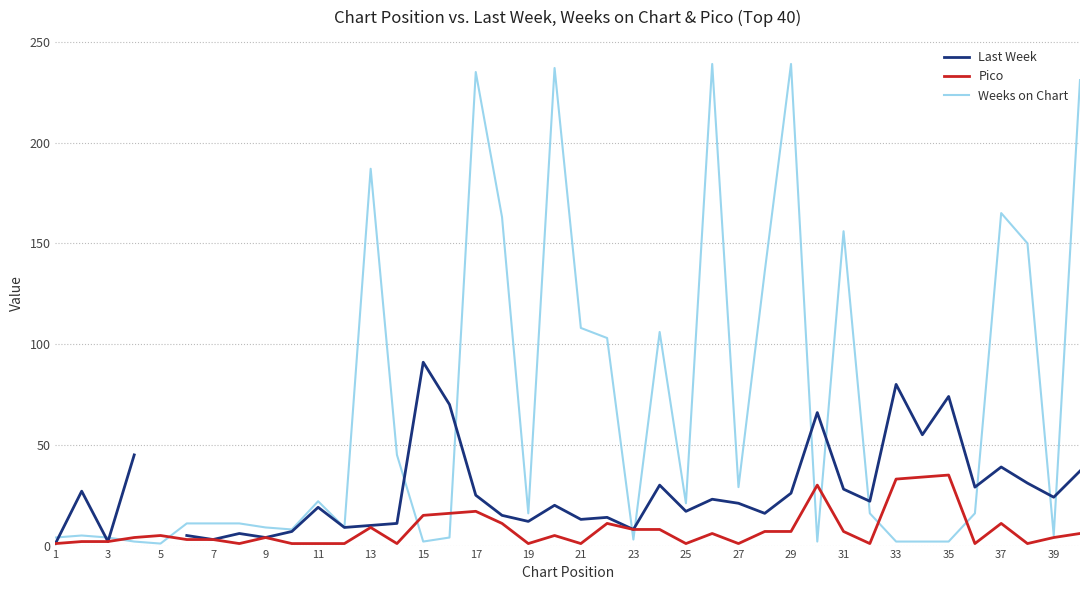

The value of Pico at 31 is 7. True or false?

True